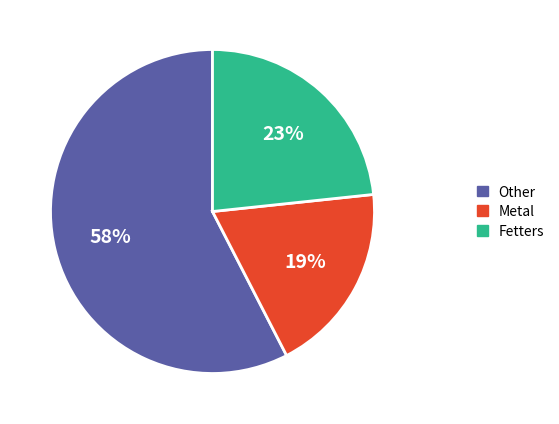

Is there a majority slice in this chart?

Yes